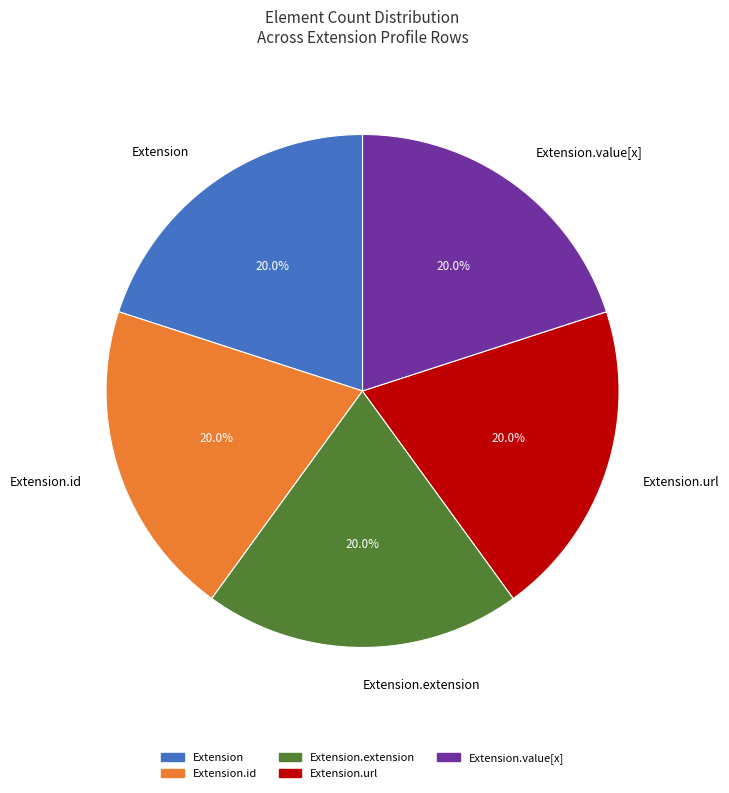

How many segments does this pie chart have?

5